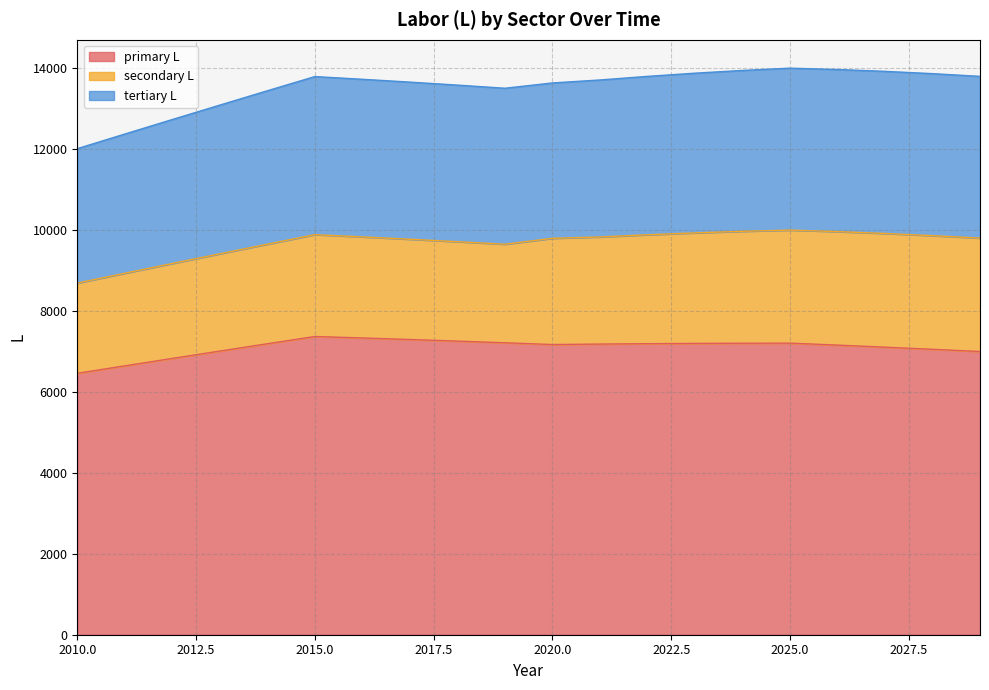

What is the total value across all series at 2010.0?

11998.9